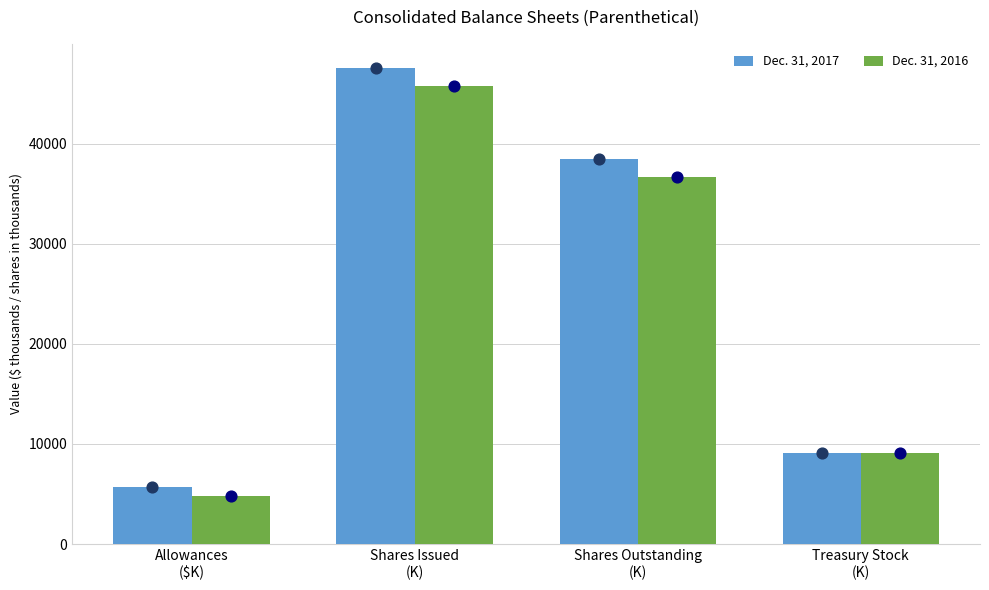

At which category is the sum across all series the highest?

Shares Issued
(K)